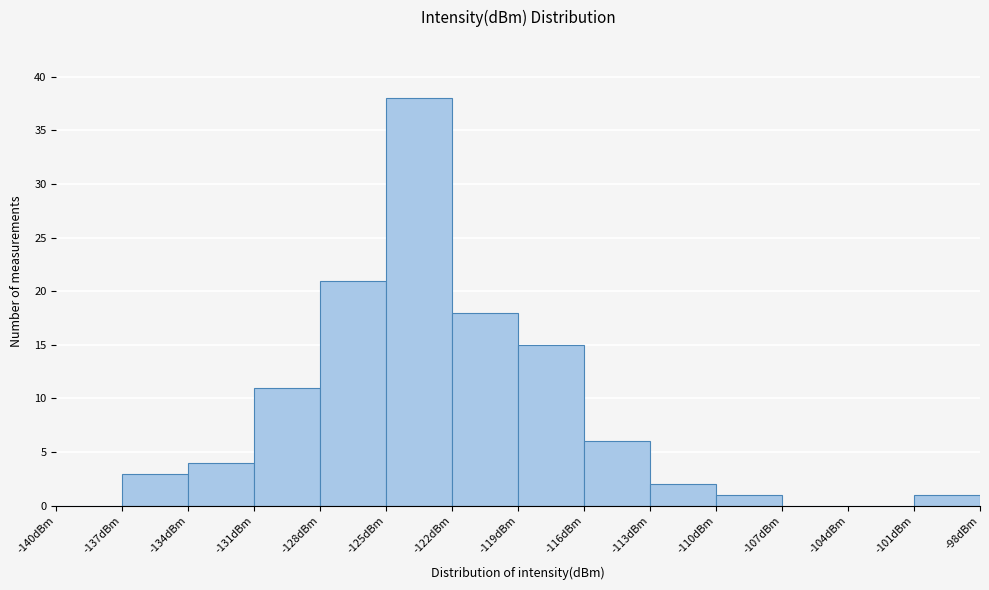

Which range on the x-axis has the tallest bar?

-125 to -122